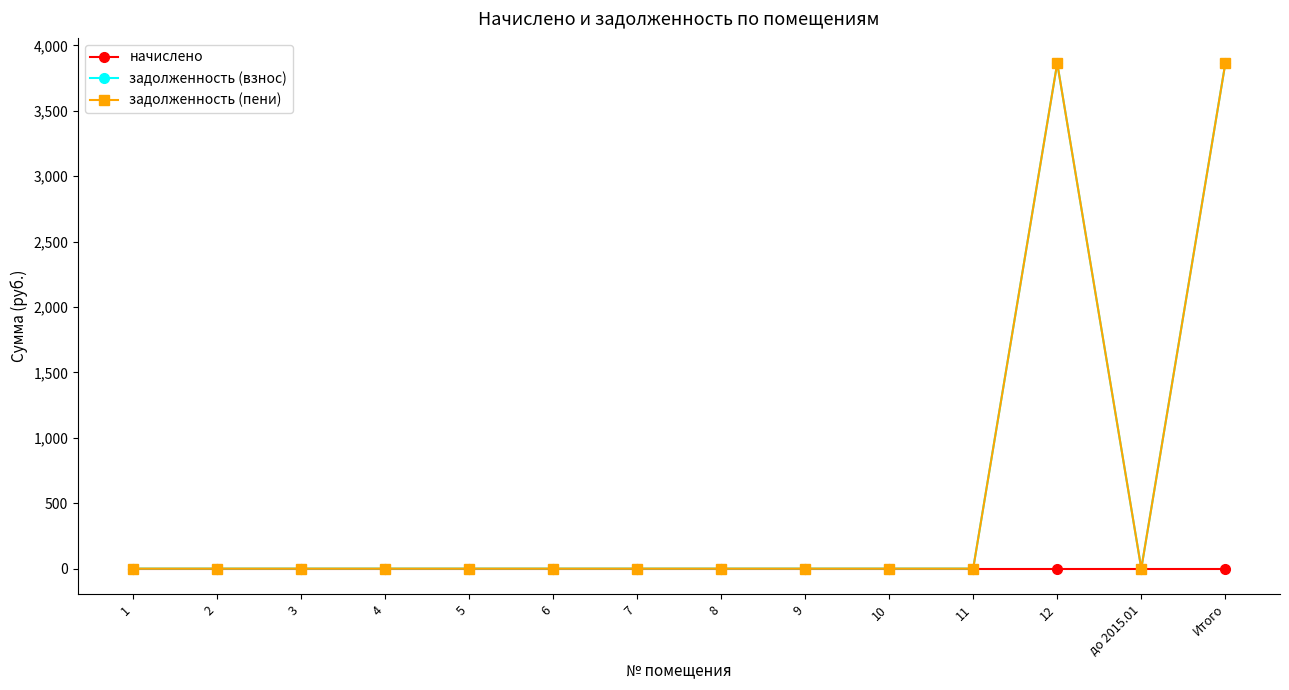

Is this an area chart (filled region under the line)?

No